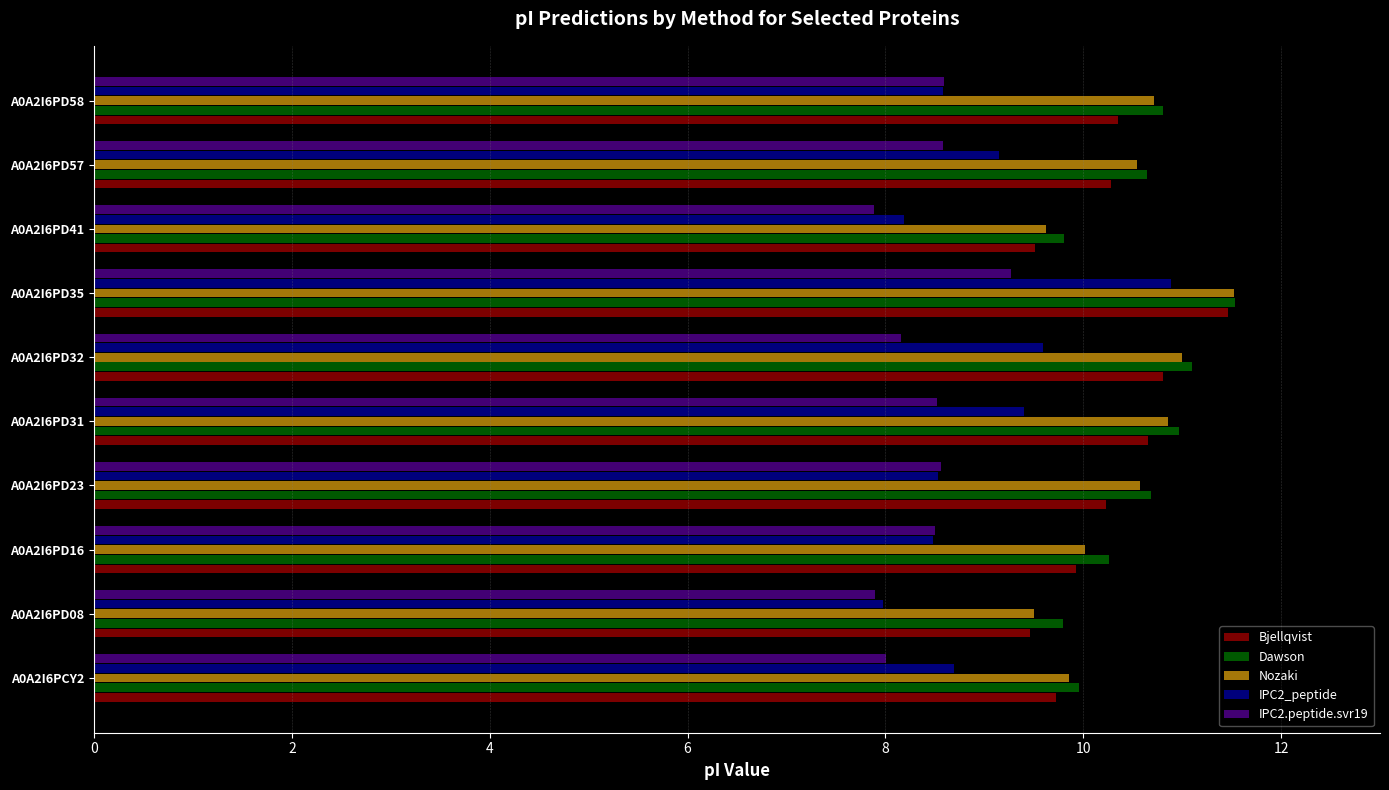

Between A0A2I6PD35 and A0A2I6PD57, which series saw the biggest shift?

IPC2_peptide